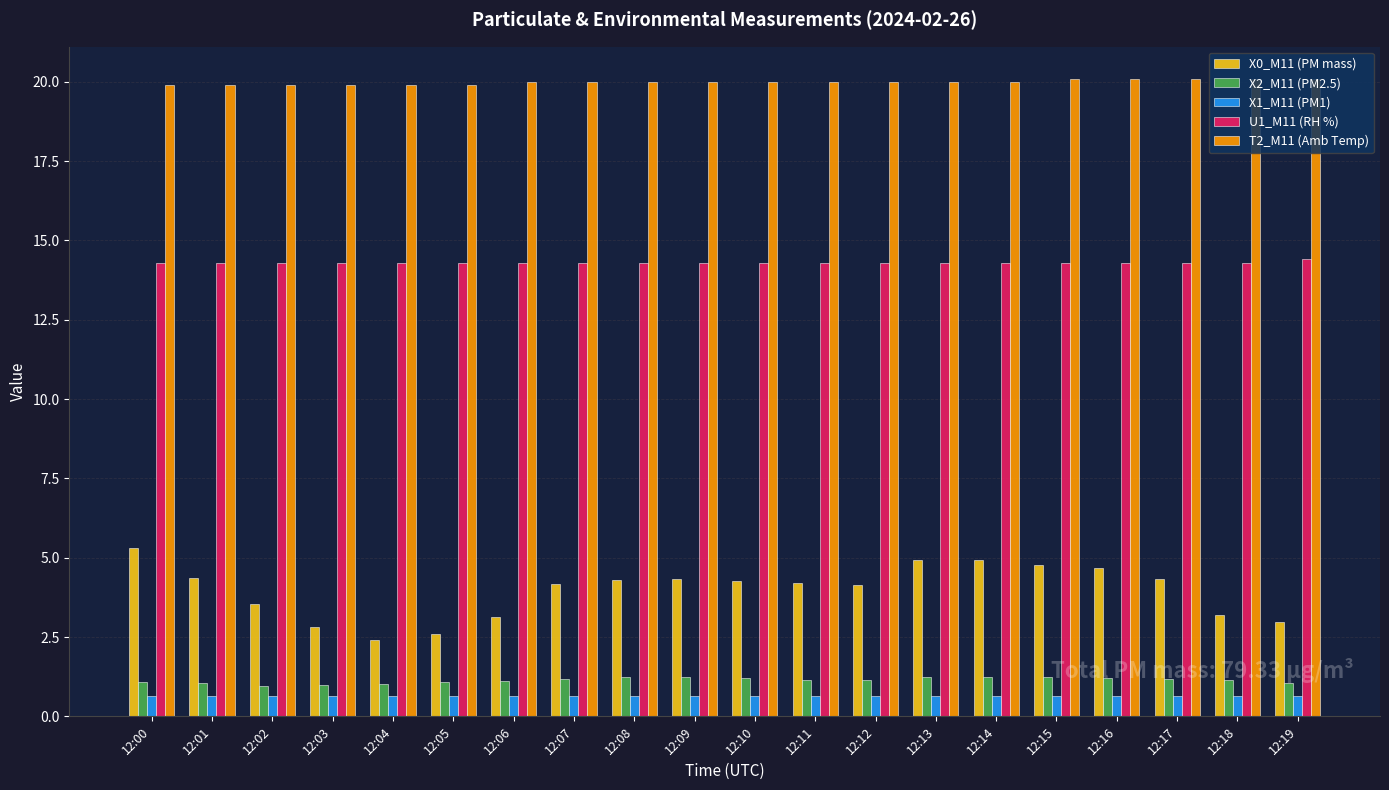

How many distinct data groups are displayed?

5